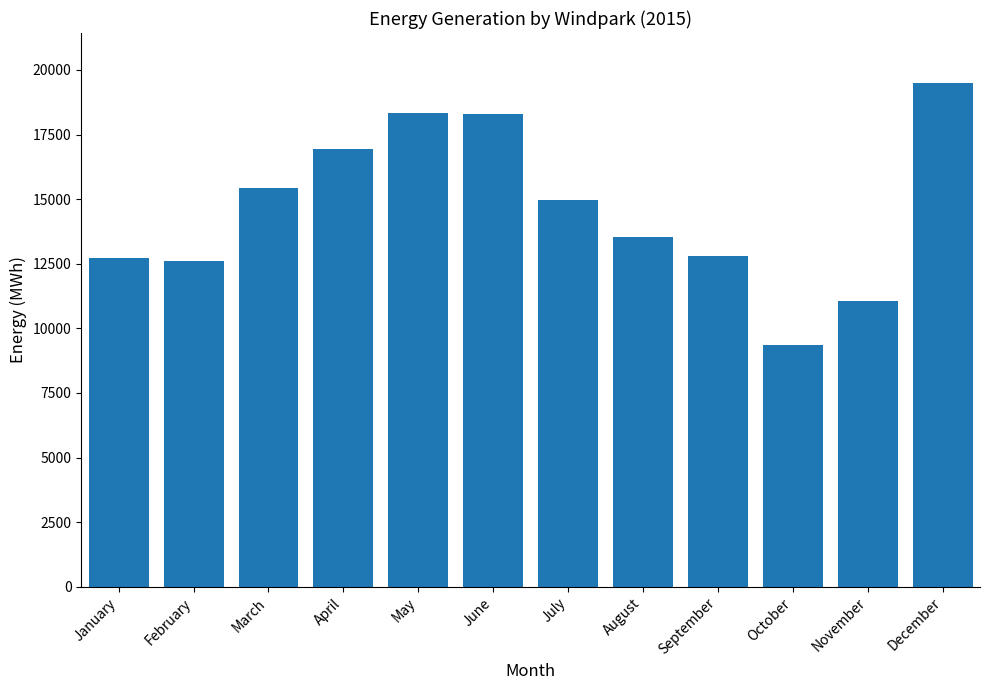

What value does the data have at April?

16923.5